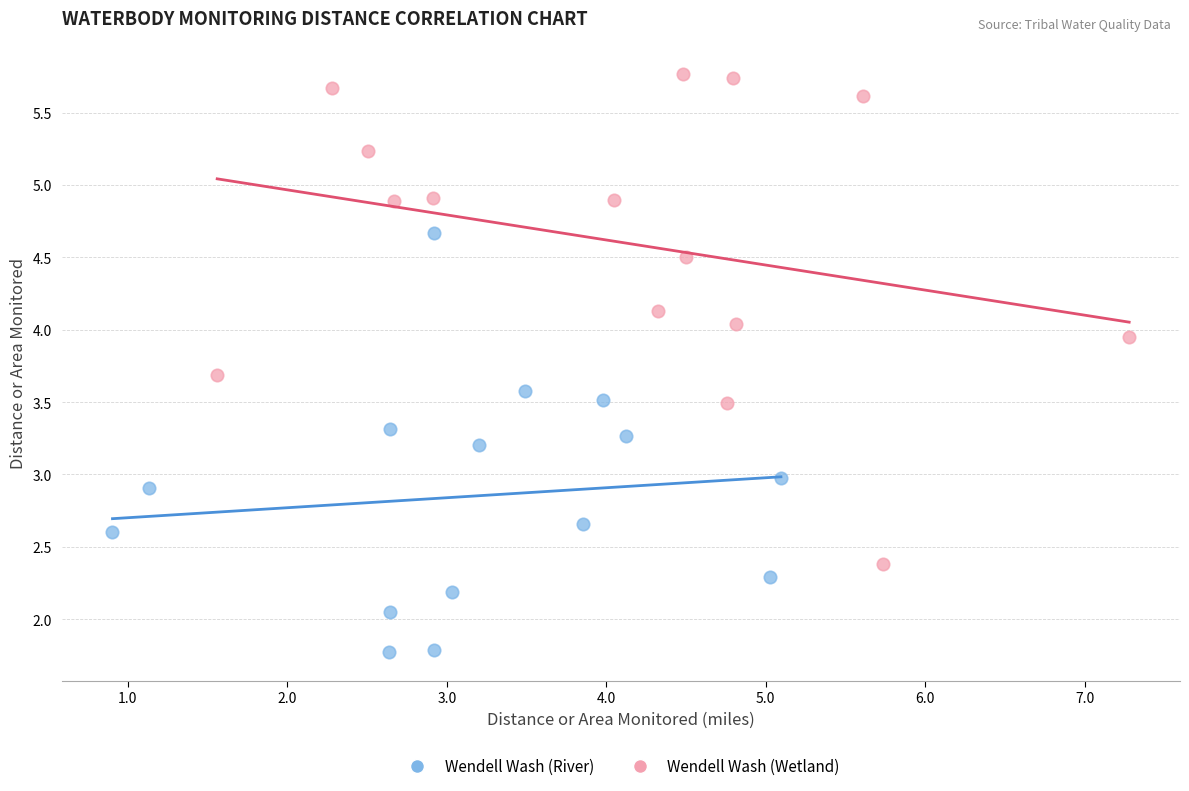

What are all the series names shown in the legend?

Wendell Wash (River), Wendell Wash (Wetland)